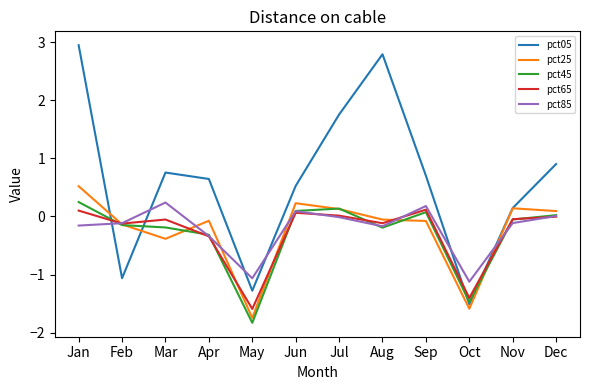

Which series has the largest total across all categories?

pct05